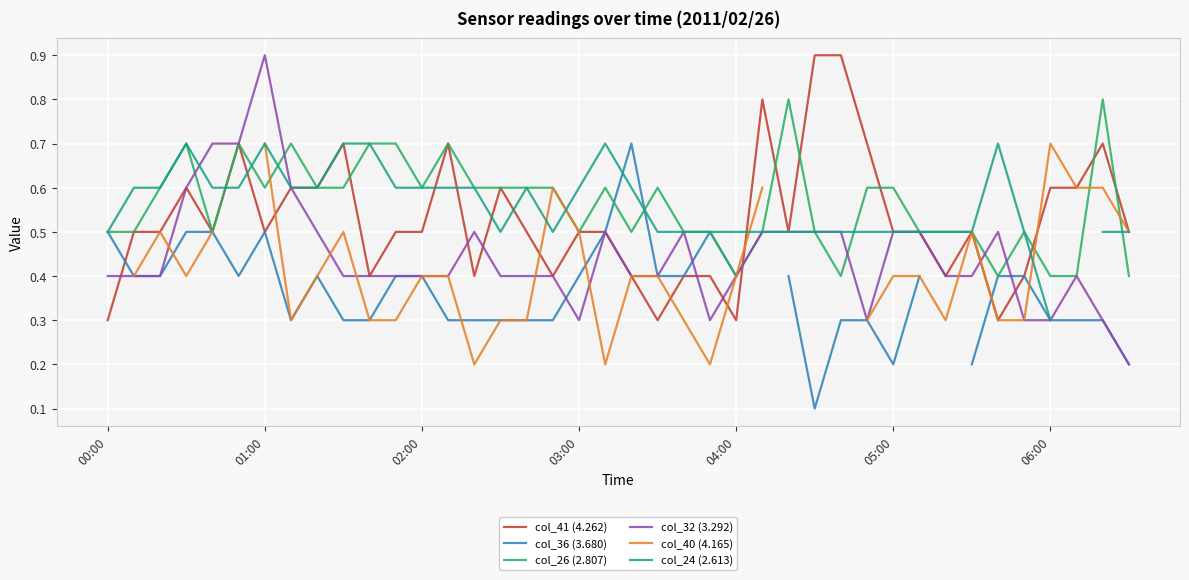

What is the minimum value for col_26 (2.807)?

0.4